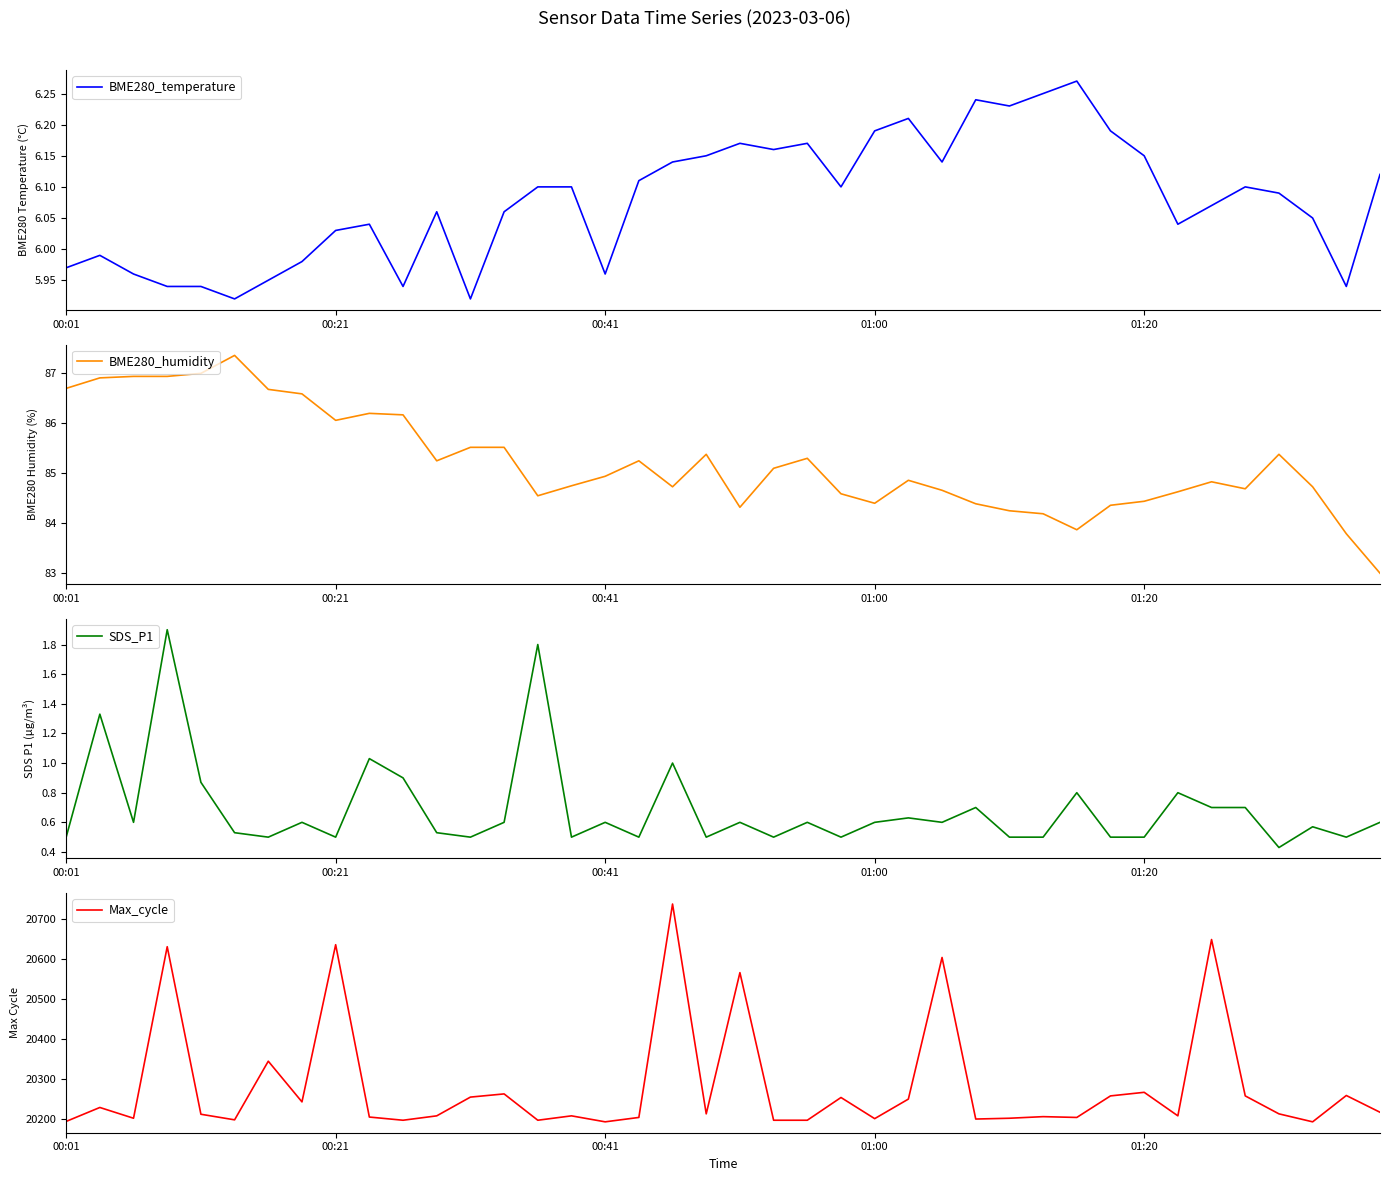

True or false: SDS_P1 has a value of 0.3 at 01:20.

False